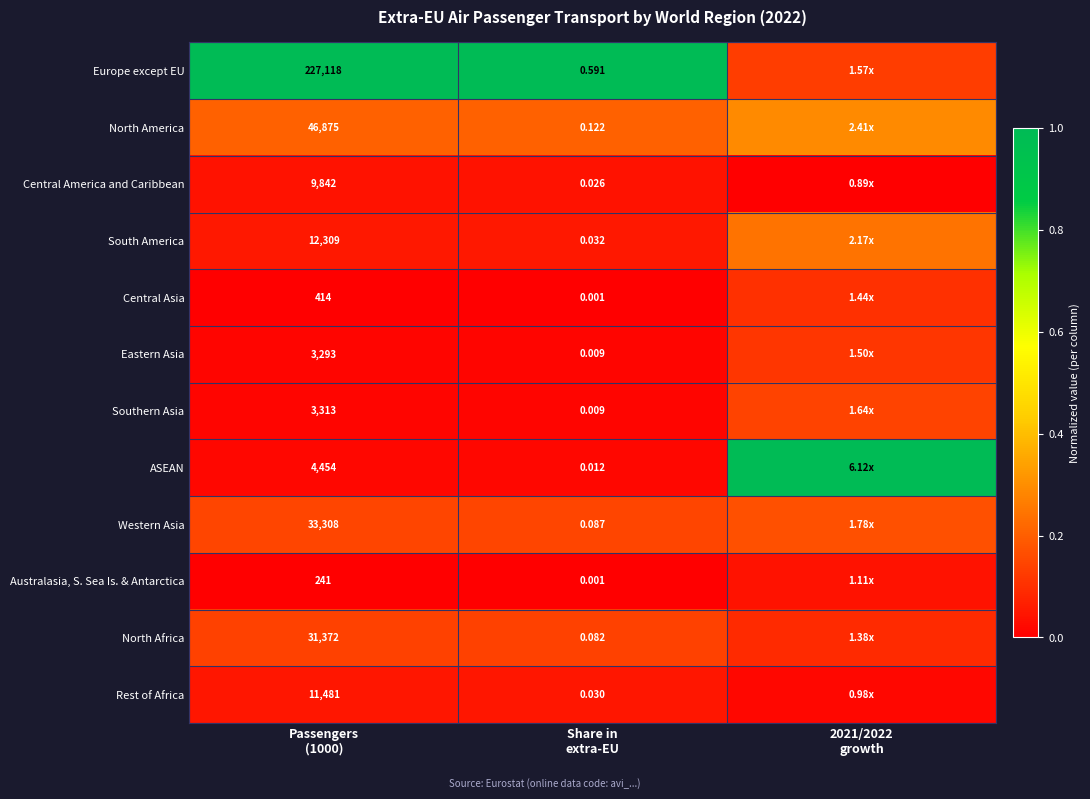

At how many categories does at least one series exceed 0?

3